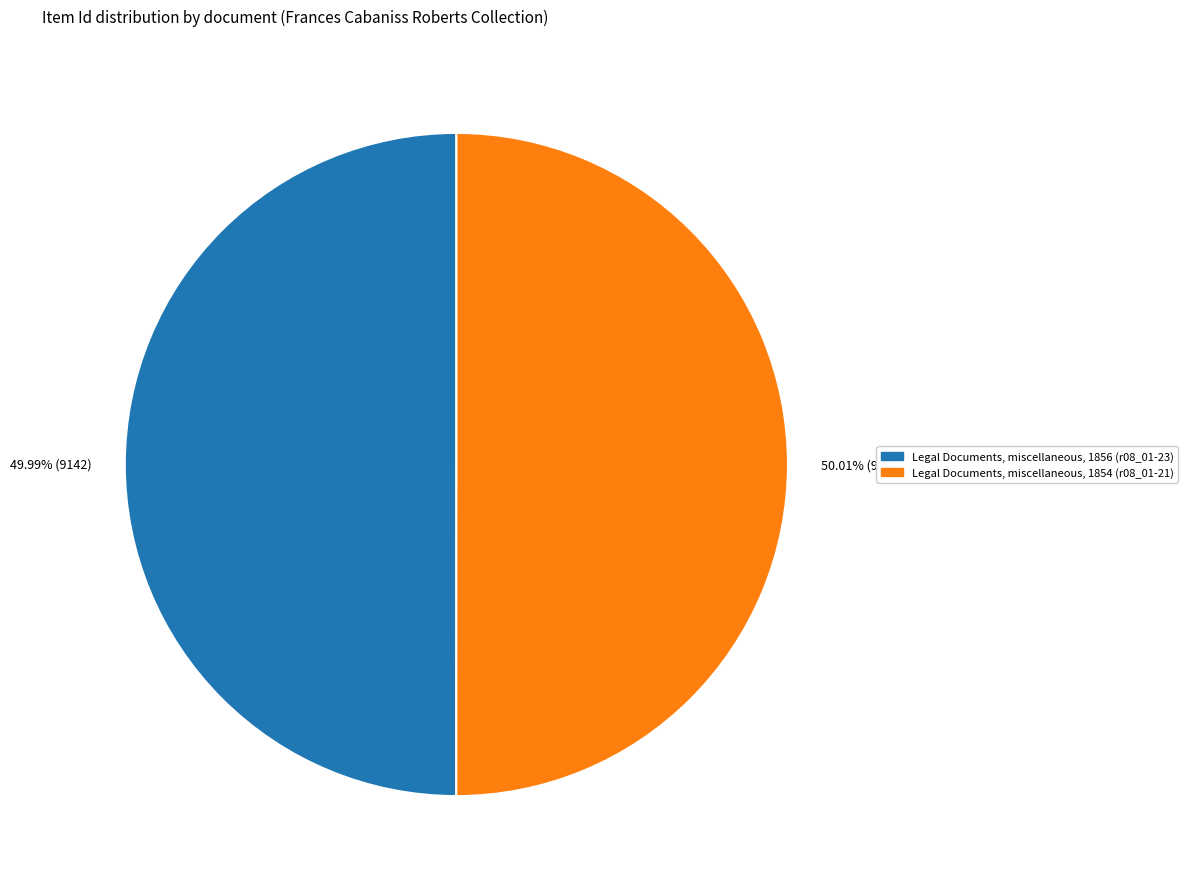

How many slices are in this pie chart?

2